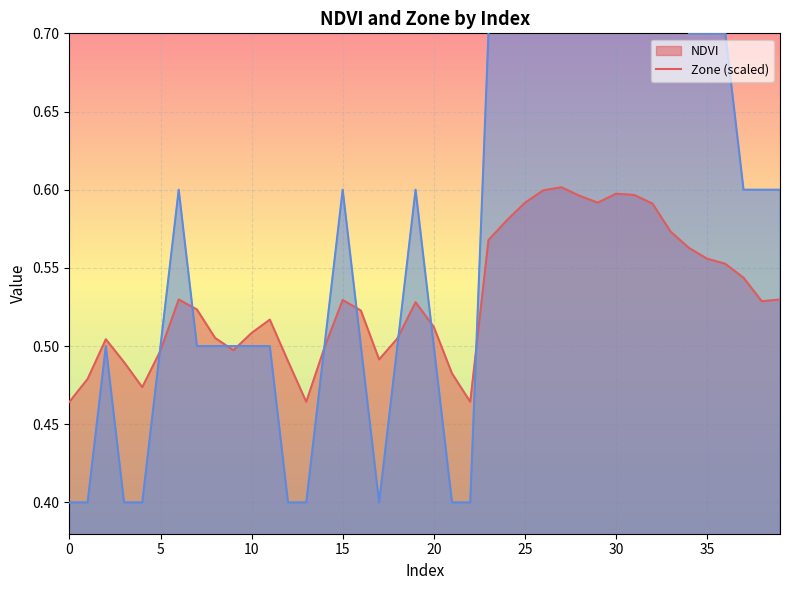

Between 30 and 29, which is larger?

29